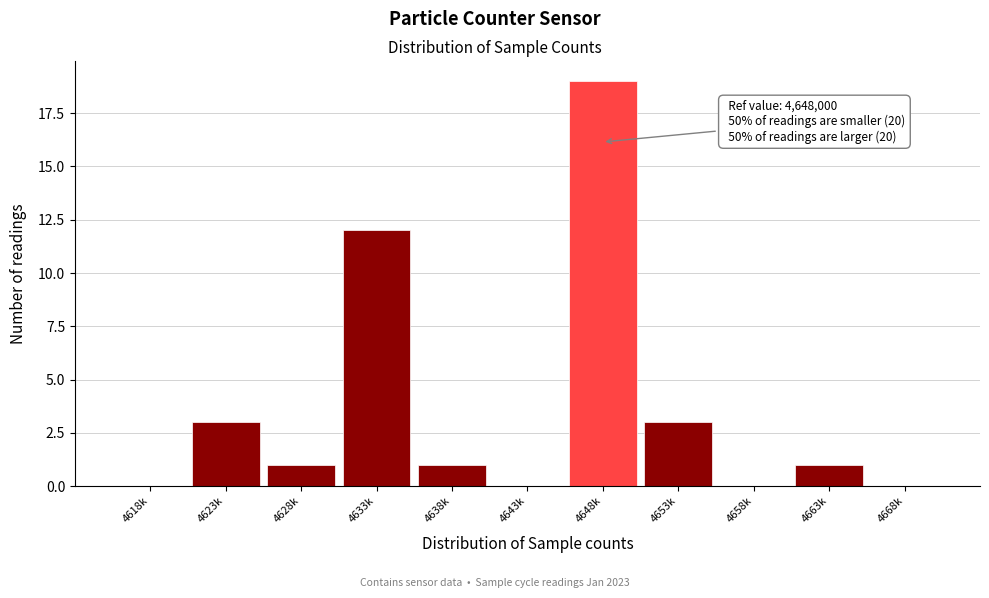

What is the sum of all values?

40